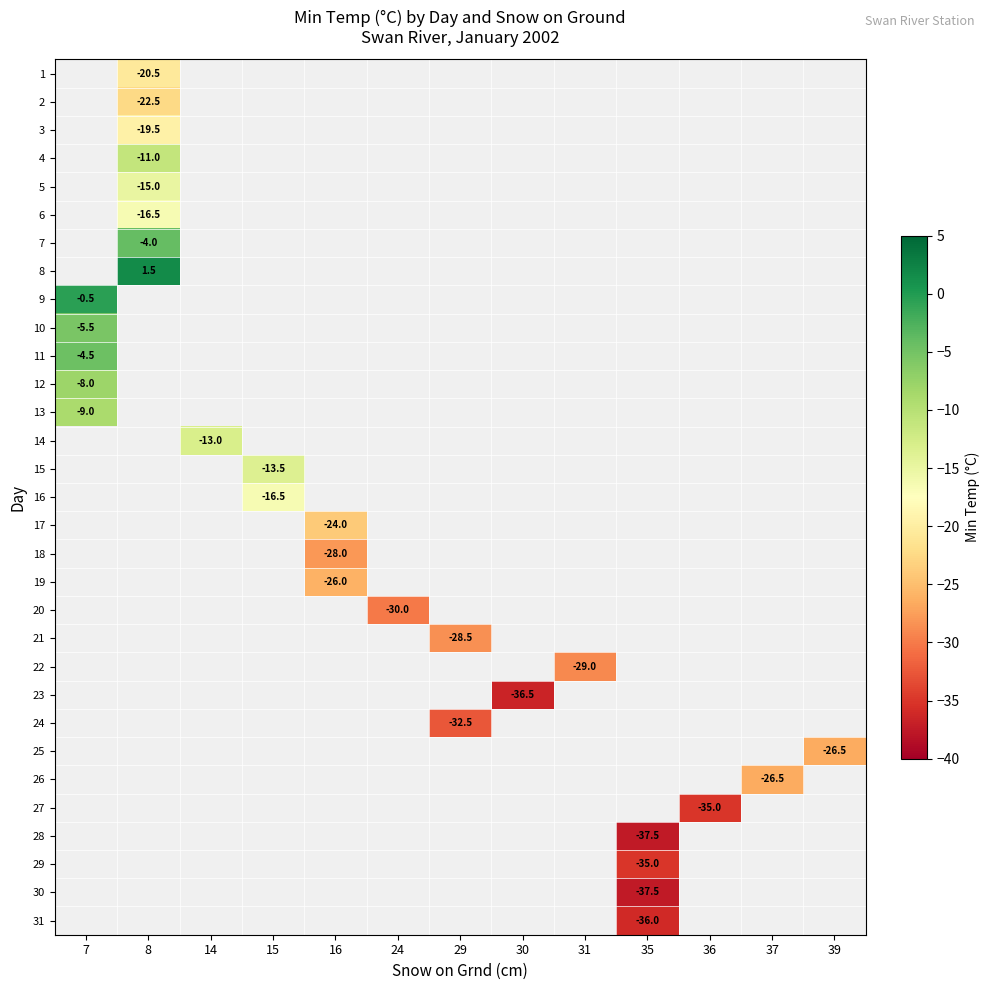

Between 30 and 31, which is larger?

31